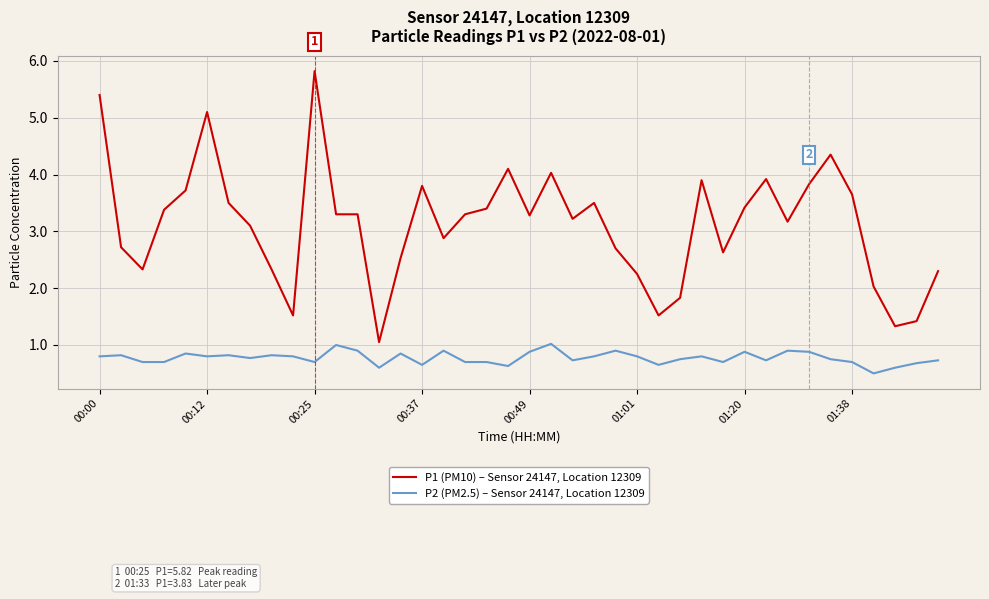

True or false: P2 (PM2.5) – Sensor 24147, Location 12309 and P1 (PM10) – Sensor 24147, Location 12309 cross at least once.

False